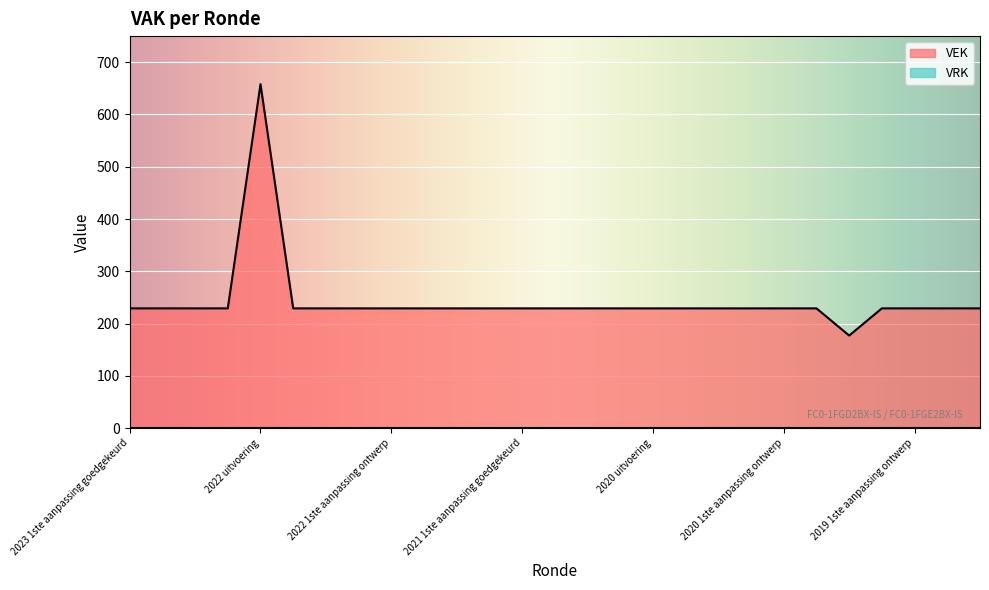

At which label does the data first exceed 229?

2022 uitvoering